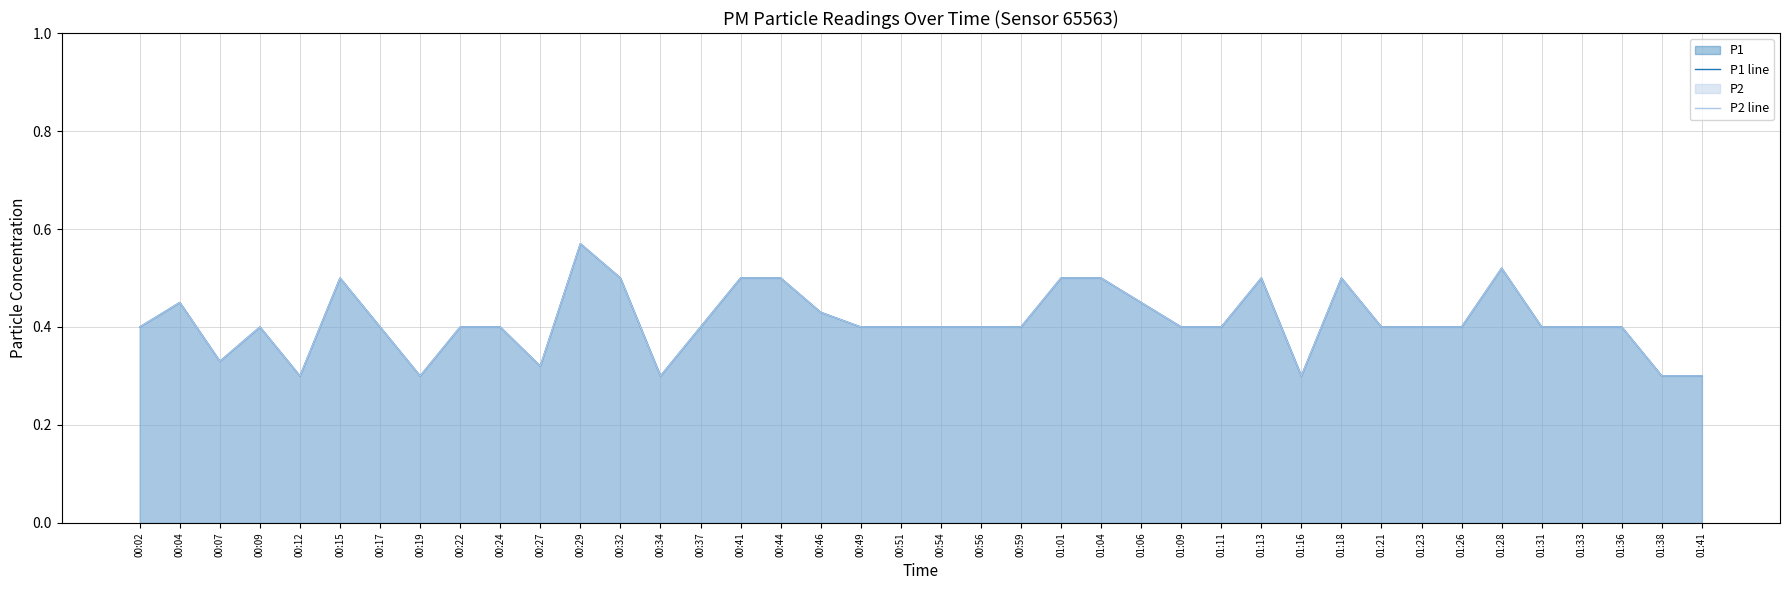

Does the chart display data point markers on the line(s)?

No